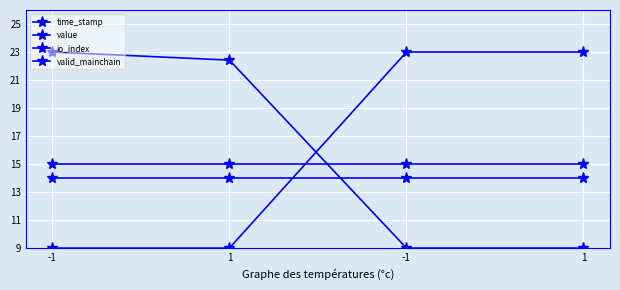

Is it true that time_stamp equals 30.9 at -1?

False